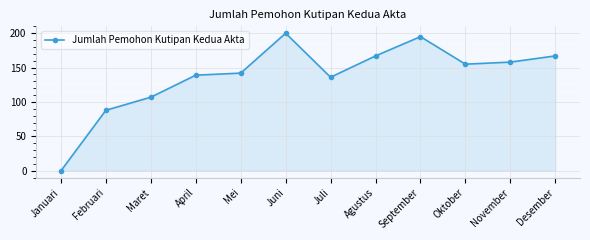

How many values are below 155?

6